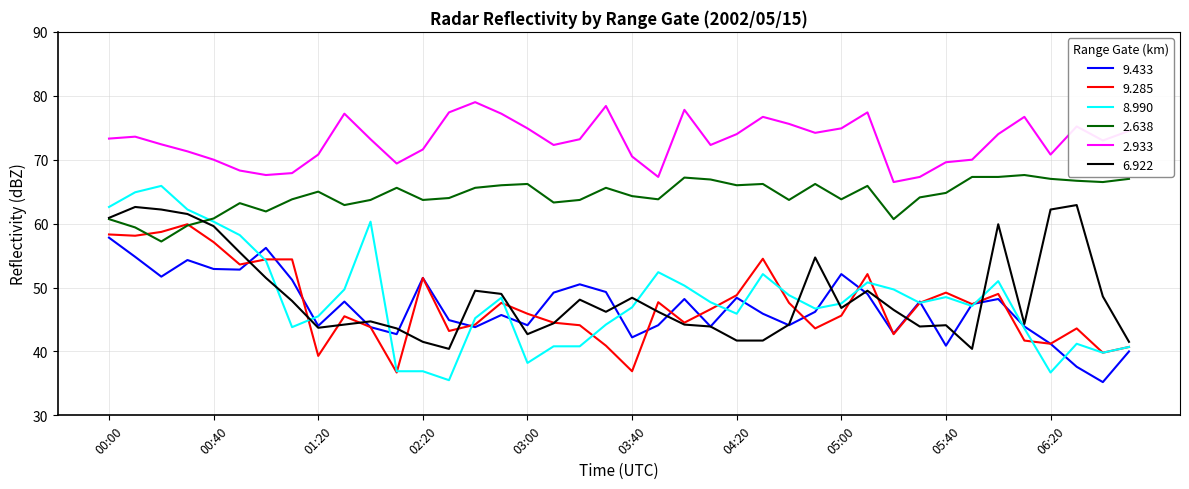

Which series has the largest total across all categories?

2.933